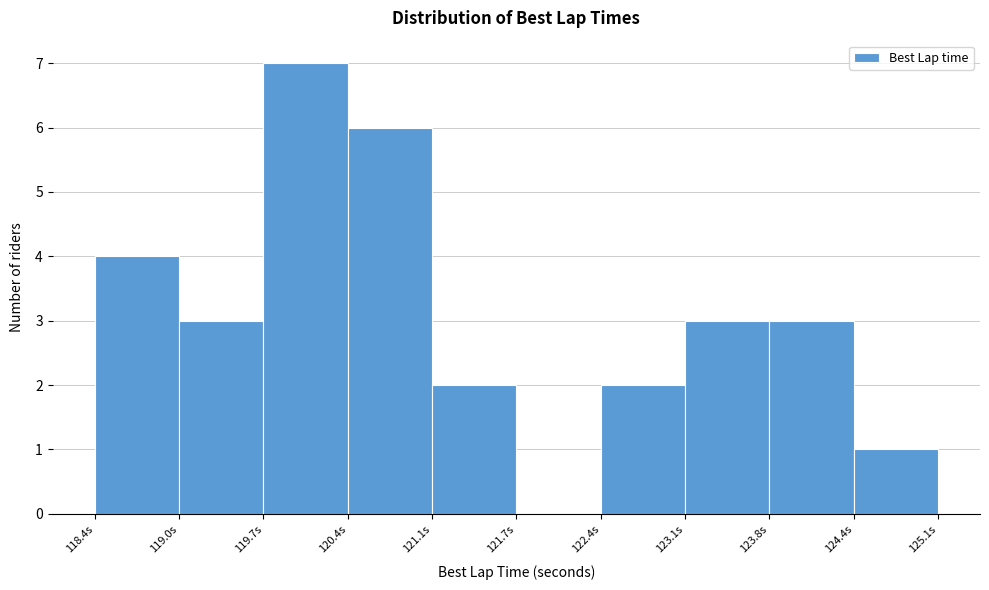

What is the height of the bar covering 121.1 to 121.7 on the x-axis? Neither the bar edges nor the heights are printed on the chart, so give them approximately, as read against the axes.

2